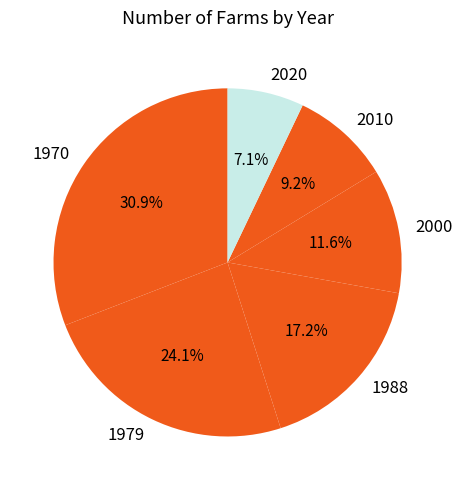

How many segments does this pie chart have?

6